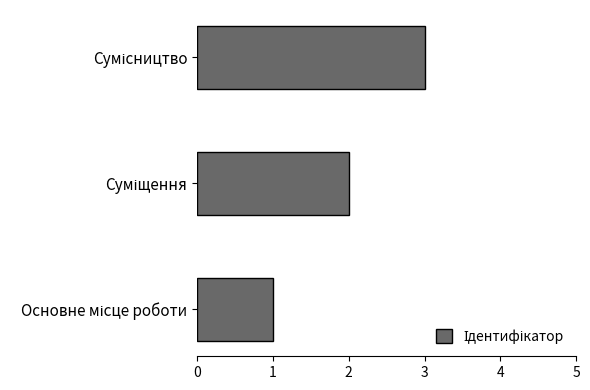

What is the maximum value shown in the chart?

3